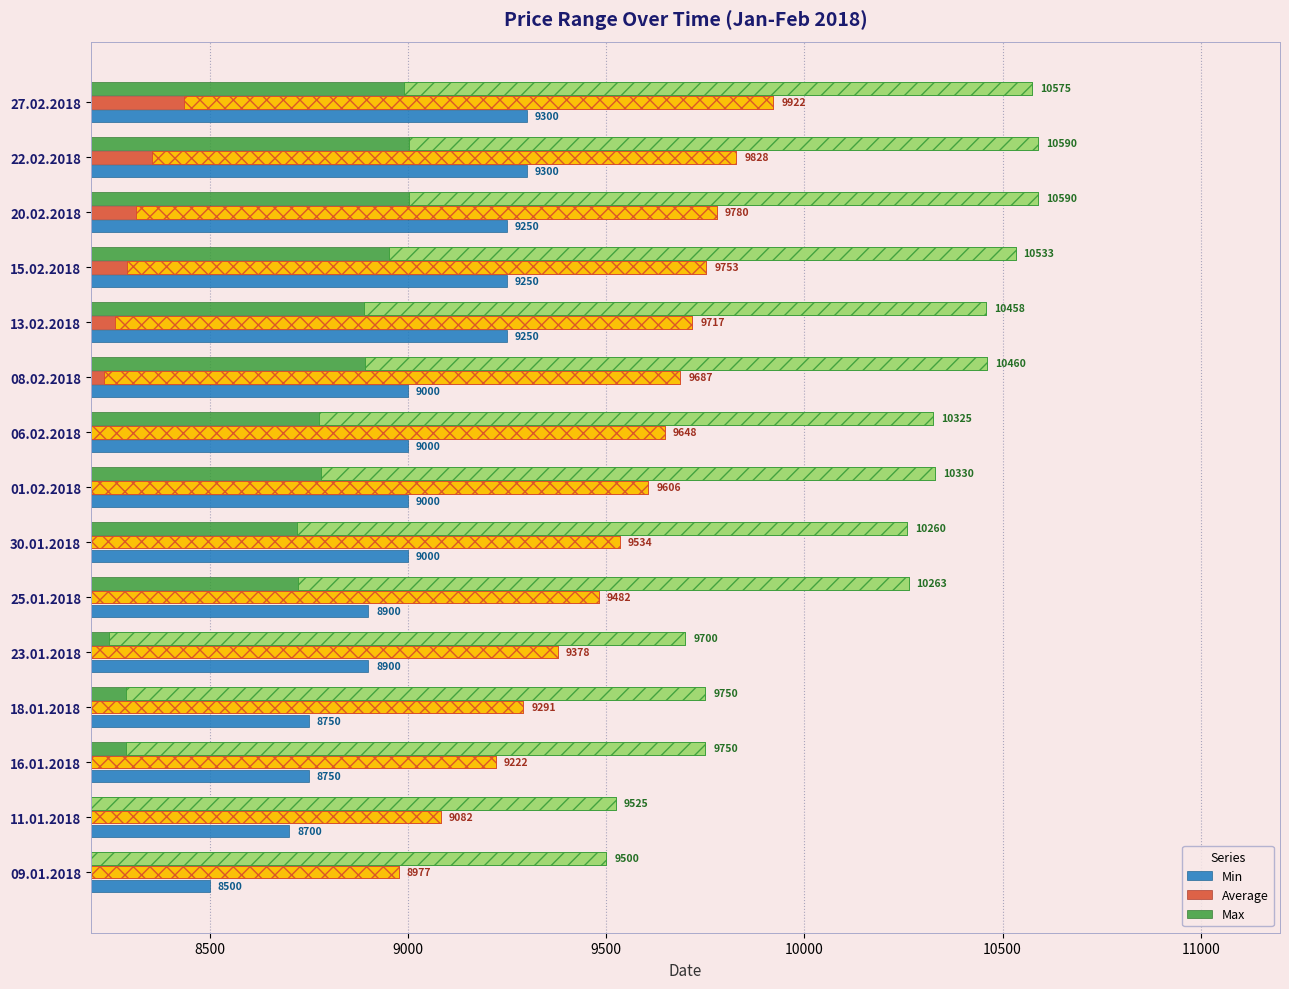

The value of Average at 23.01.2018 is 9378. True or false?

True